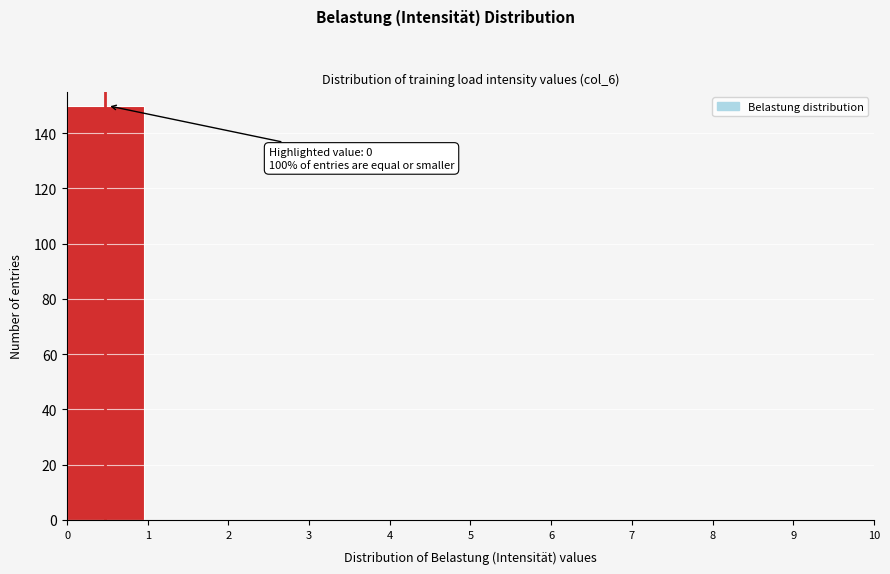

Over which range of the x-axis is the bar tallest?

0 to 1